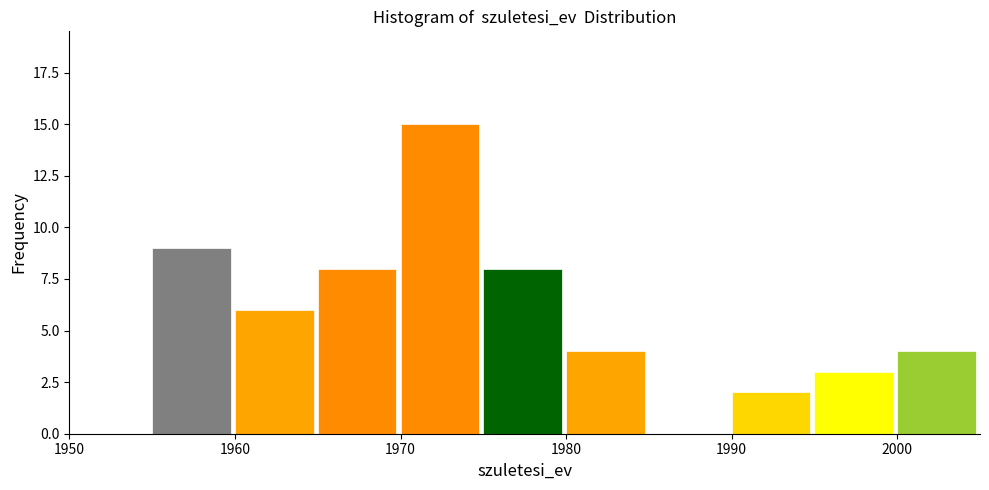

Reading left to right, list every bar in this chart as the range it spans on the x-axis followed by its height. The values are not printed on the chart, so give them approximately, as read against the axis.

1950 to 1955: 0
1955 to 1960: 9
1960 to 1965: 6
1965 to 1970: 8
1970 to 1975: 15
1975 to 1980: 8
1980 to 1985: 4
1985 to 1990: 0
1990 to 1995: 2
1995 to 2000: 3
2000 to 2005: 4